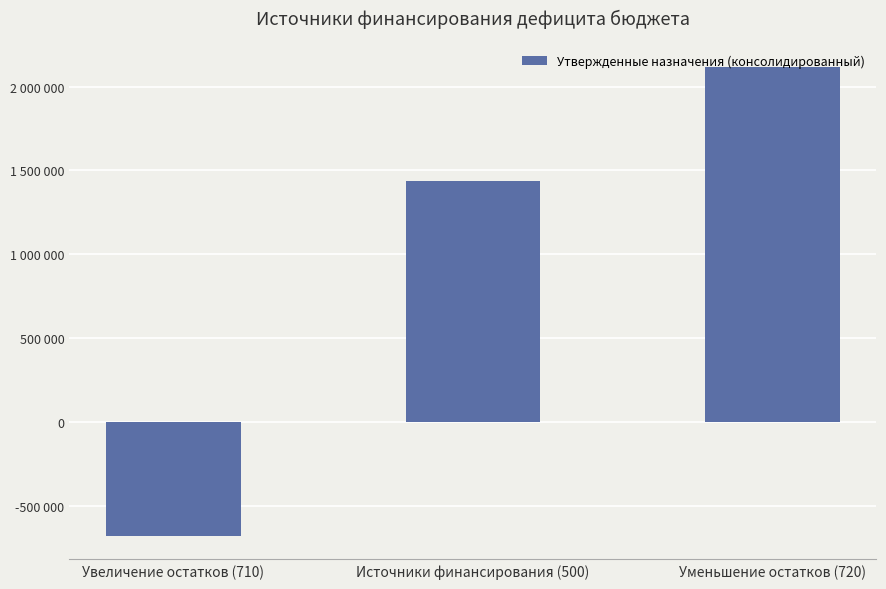

Reading left to right, transcribe all the data shown in this chart.

-680549.0	1435032.0	2115581.0